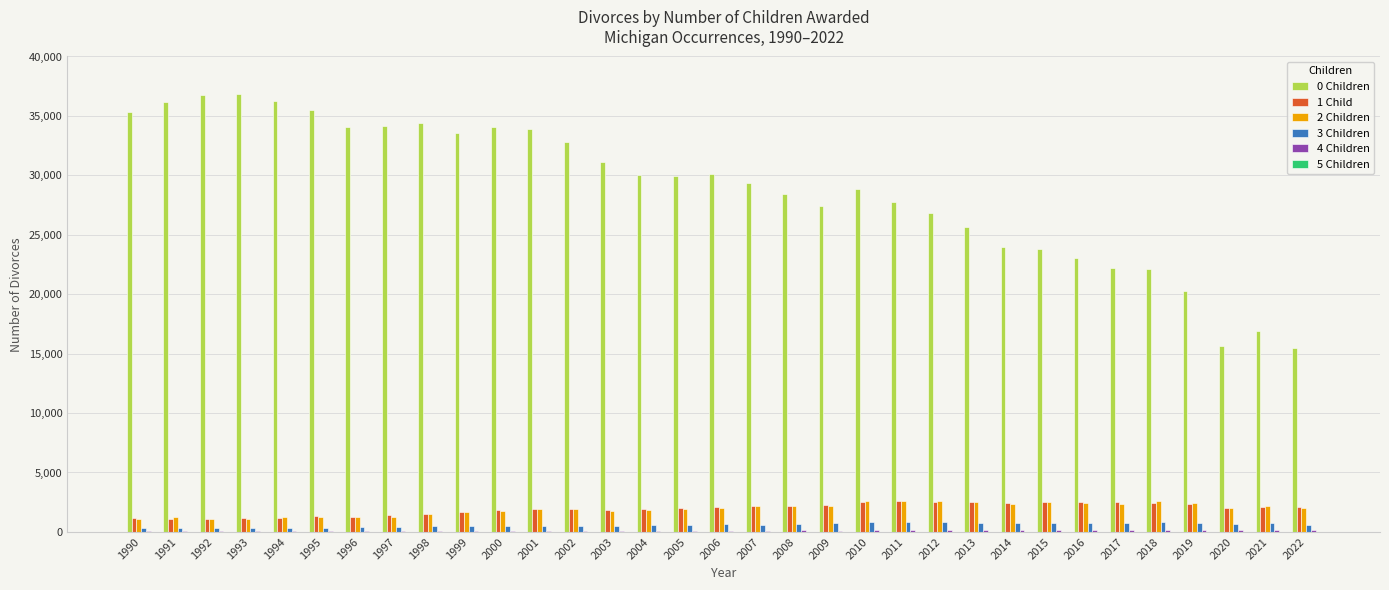

How many groups of bars are there?

33